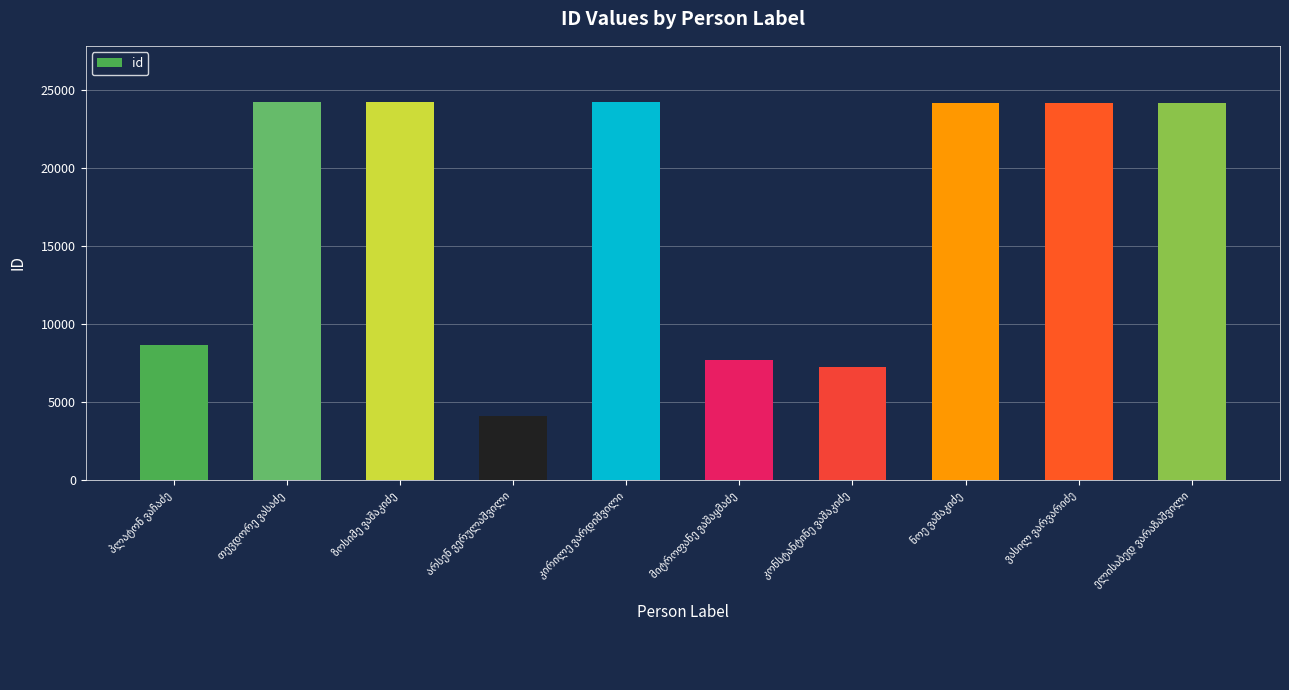

What is the smallest value displayed?

4101